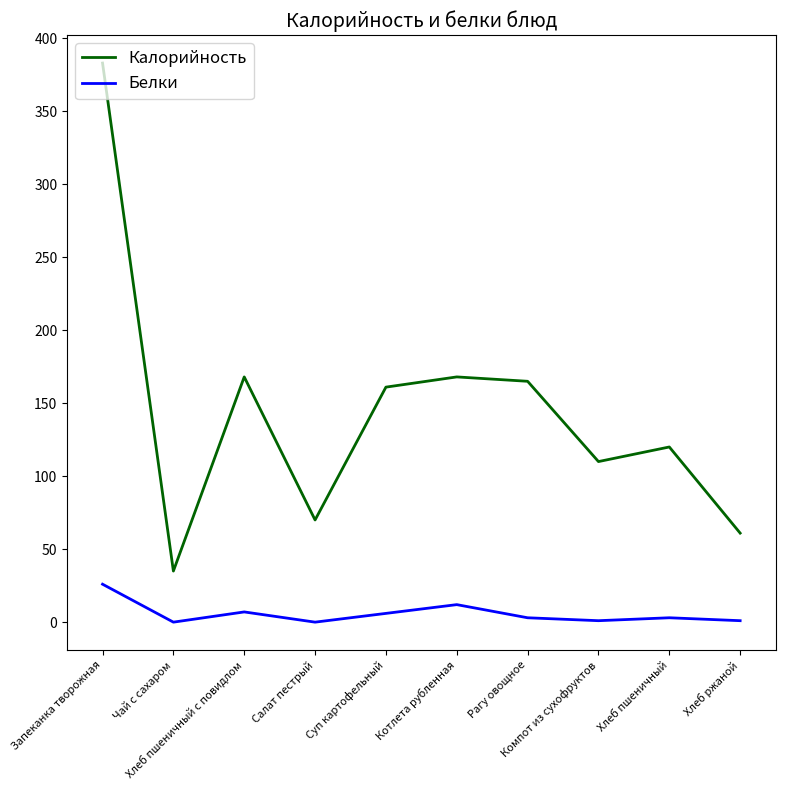

What is the maximum value shown in the chart?

383